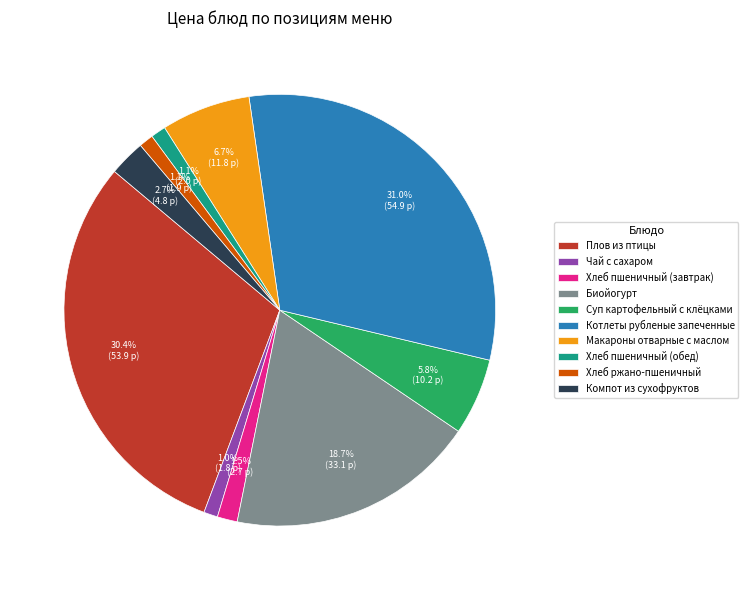

Which slice is the largest?

Котлеты рубленые запеченные